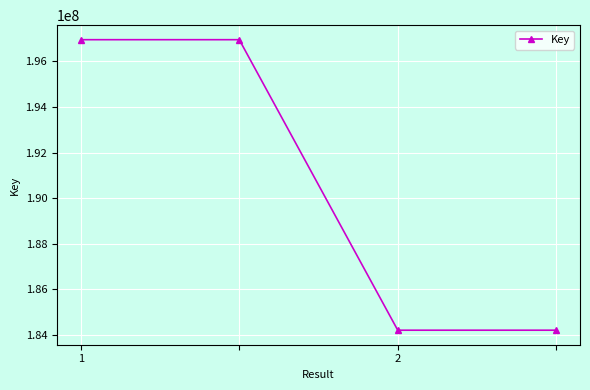

How many series are shown in this chart?

1